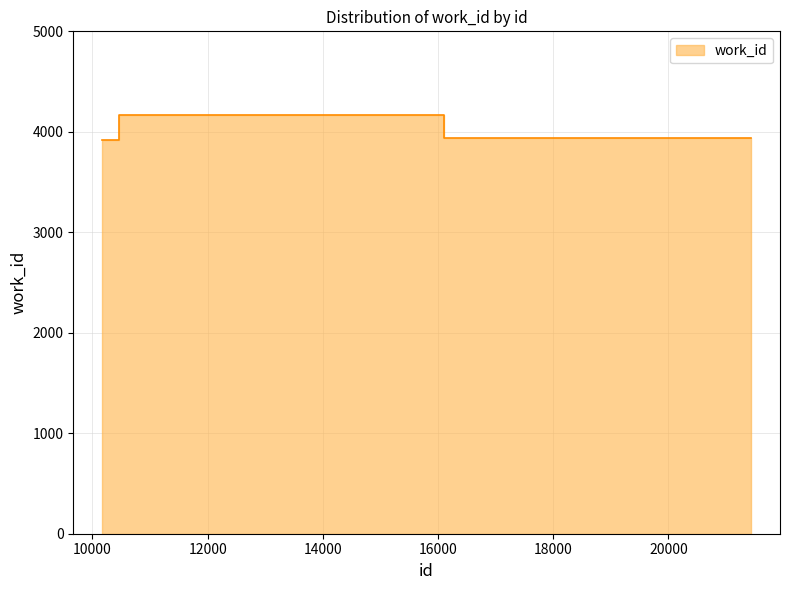

How many values are below 3938?

1